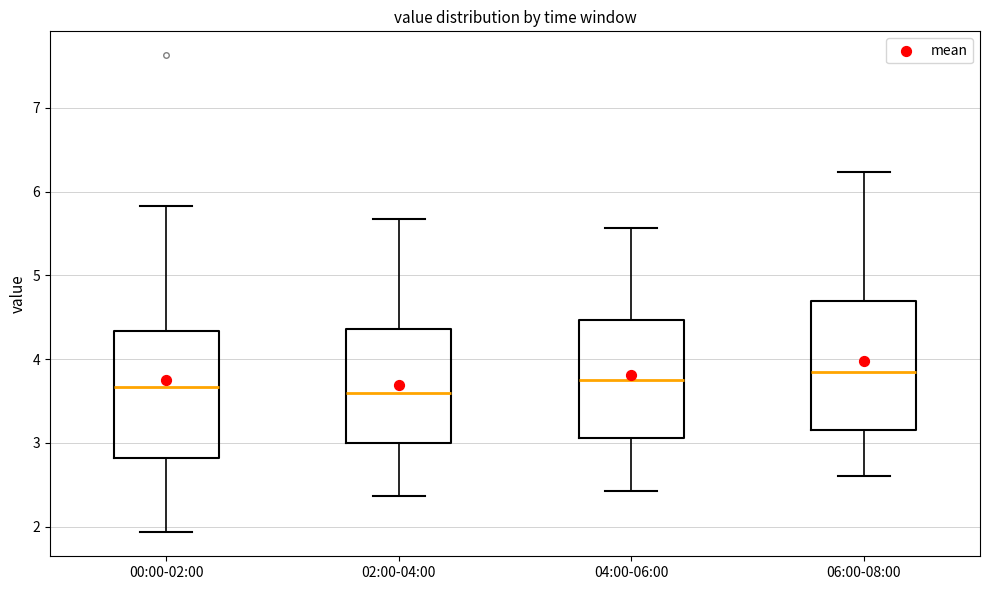

Reading left to right, transcribe this box plot: for each box, give where its median line is, the range the box spans, and where its two whiskers end, as read against the y-axis. The values are not printed on the chart, so give them approximately, as read against the axis.

00:00-02:00: median 3.7, box 2.8 to 4.3, whiskers 1.9 to 5.8
02:00-04:00: median 3.6, box 3.0 to 4.4, whiskers 2.4 to 5.7
04:00-06:00: median 3.8, box 3.1 to 4.5, whiskers 2.4 to 5.6
06:00-08:00: median 3.9, box 3.2 to 4.7, whiskers 2.6 to 6.2